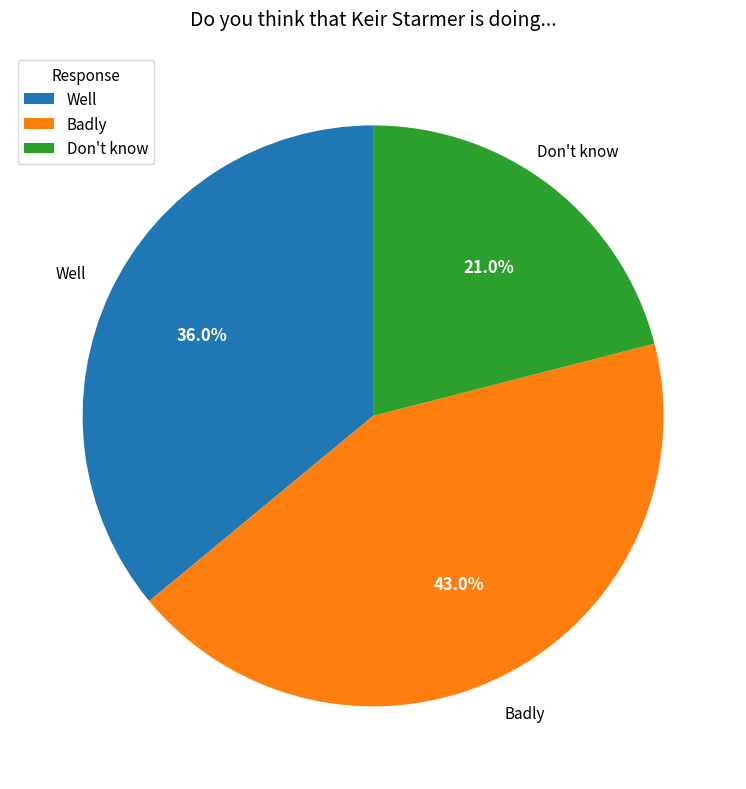

Count the number of slices in the pie.

3